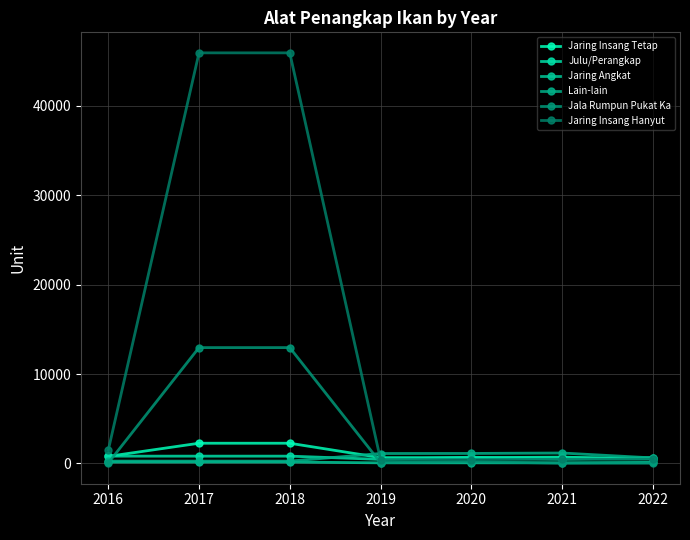

Is this an area chart (filled region under the line)?

No